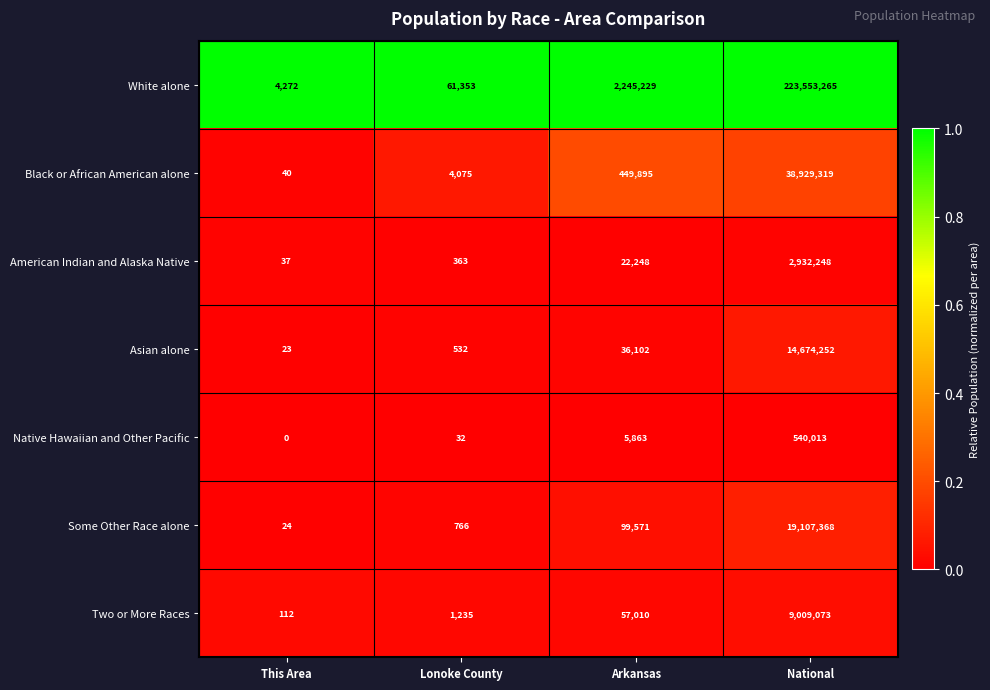

Rank the series at Arkansas from lowest to highest value.

Native Hawaiian and Other Pacific, American Indian and Alaska Native, Asian alone, Two or More Races, Some Other Race alone, Black or African American alone, White alone